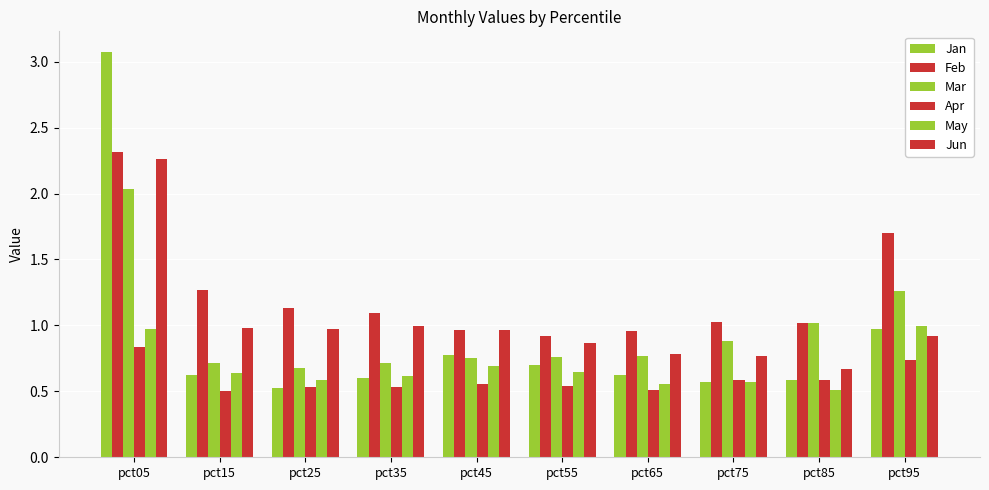

How many categories are shown in the chart?

10